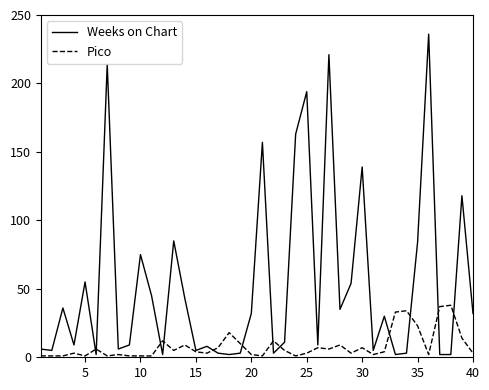

How many lines are shown in the chart?

2